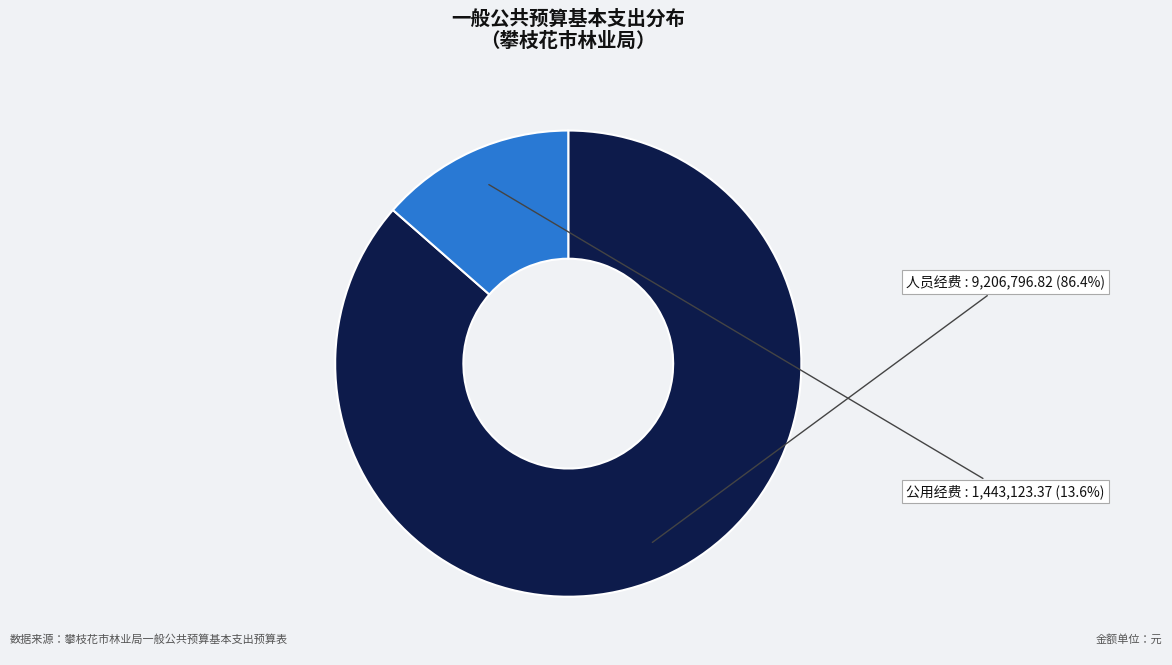

Is there a majority slice in this chart?

Yes